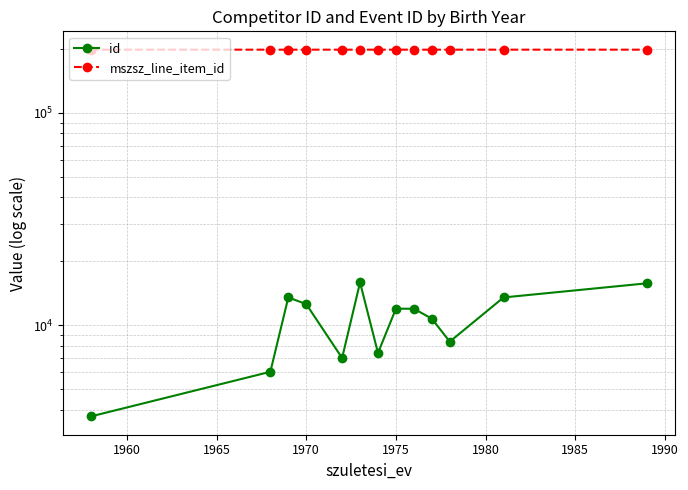

Which series has the largest total across all categories?

mszsz_line_item_id